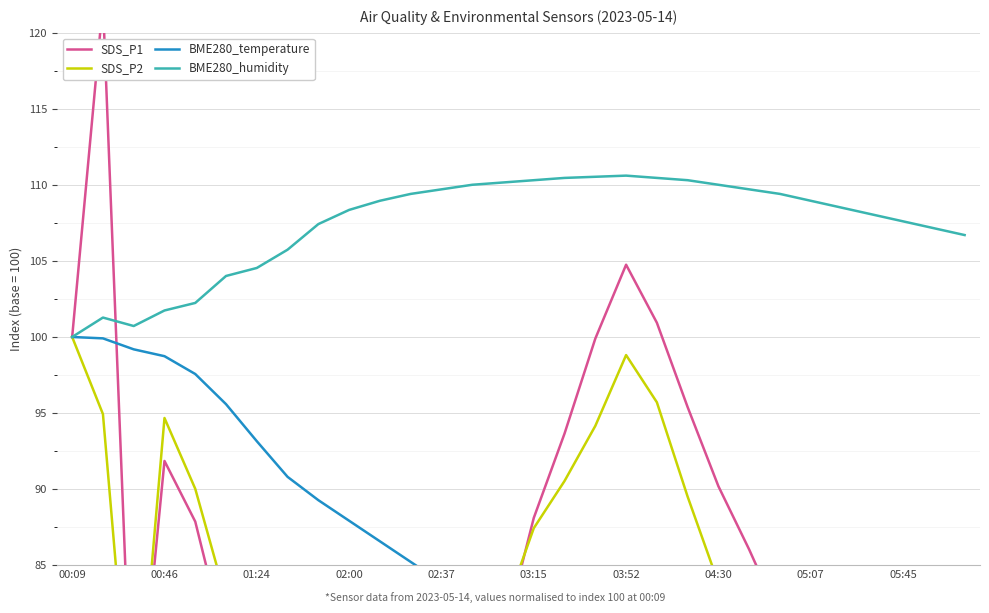

What is the highest value of the BME280_humidity series?

110.6